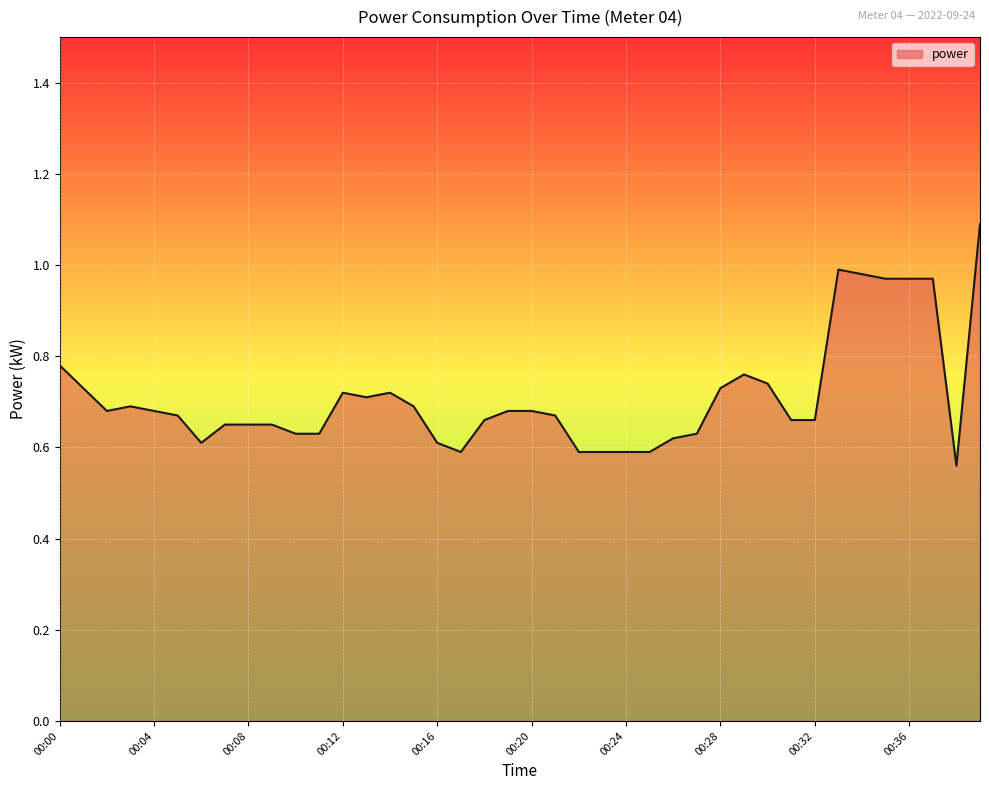

How many series are shown in this chart?

1